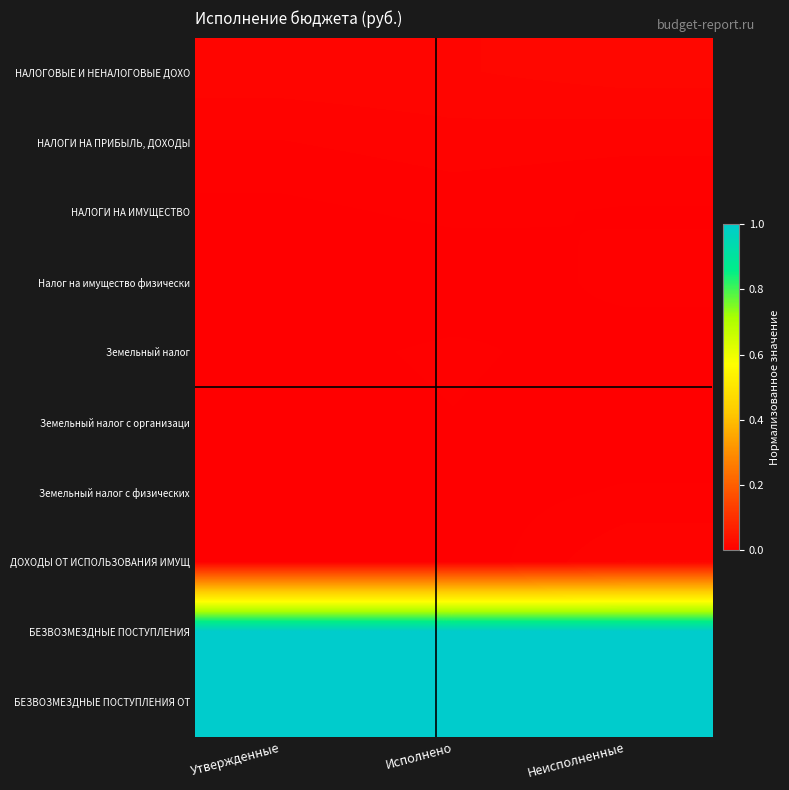

Reading left to right, list all the values displayed in this chart.

НАЛОГОВЫЕ И НЕНАЛОГОВЫЕ ДОХО: Утвержденные=0.0	Исполнено=0.0	Неисполненные=0.0
НАЛОГИ НА ПРИБЫЛЬ, ДОХОДЫ: Утвержденные=0.0	Исполнено=0.0	Неисполненные=0.0
НАЛОГИ НА ИМУЩЕСТВО: Утвержденные=0.0	Исполнено=0.0	Неисполненные=0.0
Налог на имущество физически: Утвержденные=0.0	Исполнено=0.0	Неисполненные=0.0
Земельный налог: Утвержденные=0.0	Исполнено=0.0	Неисполненные=0.0
Земельный налог с организаци: Утвержденные=0.0	Исполнено=0.0	Неисполненные=0.0
Земельный налог с физических: Утвержденные=0.0	Исполнено=0.0	Неисполненные=0.0
ДОХОДЫ ОТ ИСПОЛЬЗОВАНИЯ ИМУЩ: Утвержденные=0.0	Исполнено=0.0	Неисполненные=0.0
БЕЗВОЗМЕЗДНЫЕ ПОСТУПЛЕНИЯ: Утвержденные=1.0	Исполнено=1.0	Неисполненные=1.0
БЕЗВОЗМЕЗДНЫЕ ПОСТУПЛЕНИЯ ОТ: Утвержденные=1.0	Исполнено=1.0	Неисполненные=1.0